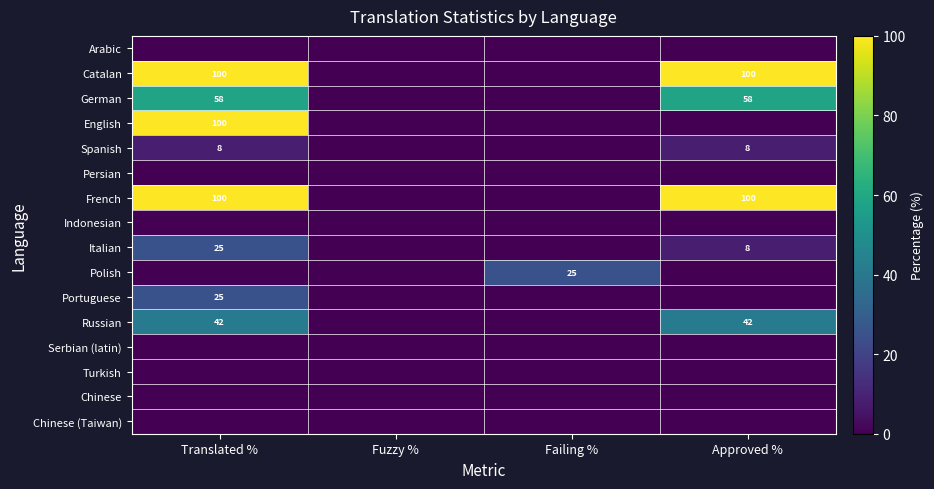

Is it true that Spanish equals 8 at Approved %?

True